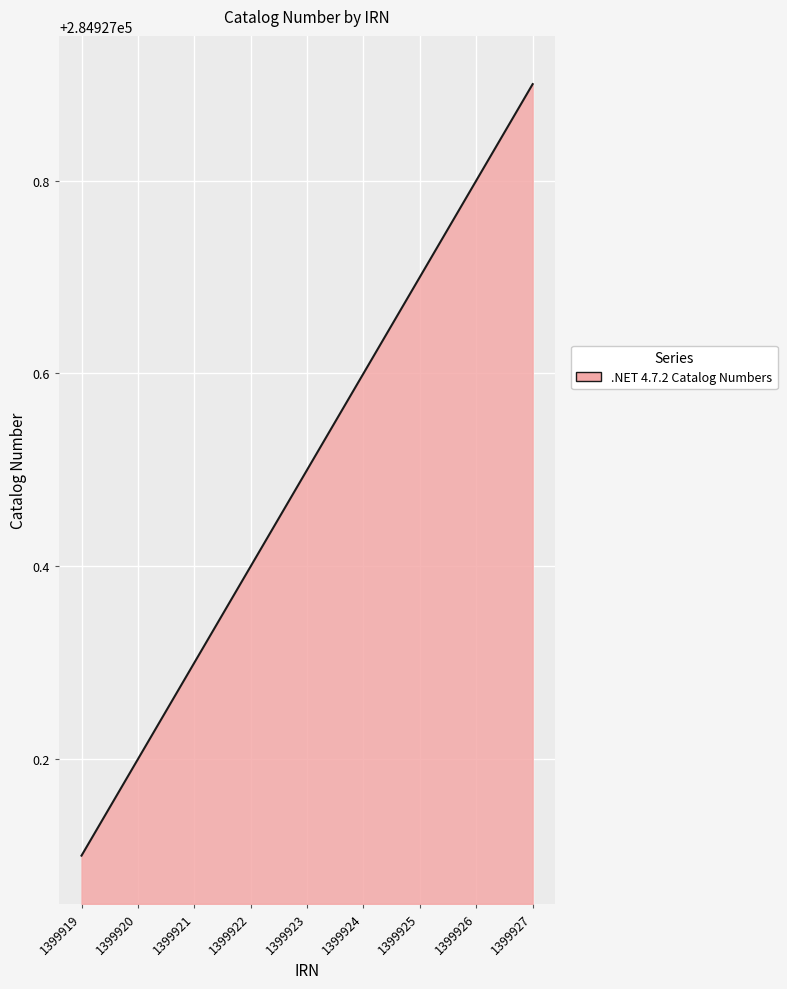

Reading left to right, extract all data points from this chart.

1399919=284927.1	1399920=284927.2	1399921=284927.3	1399922=284927.4	1399923=284927.5	1399924=284927.6	1399925=284927.7	1399926=284927.8	1399927=284927.9